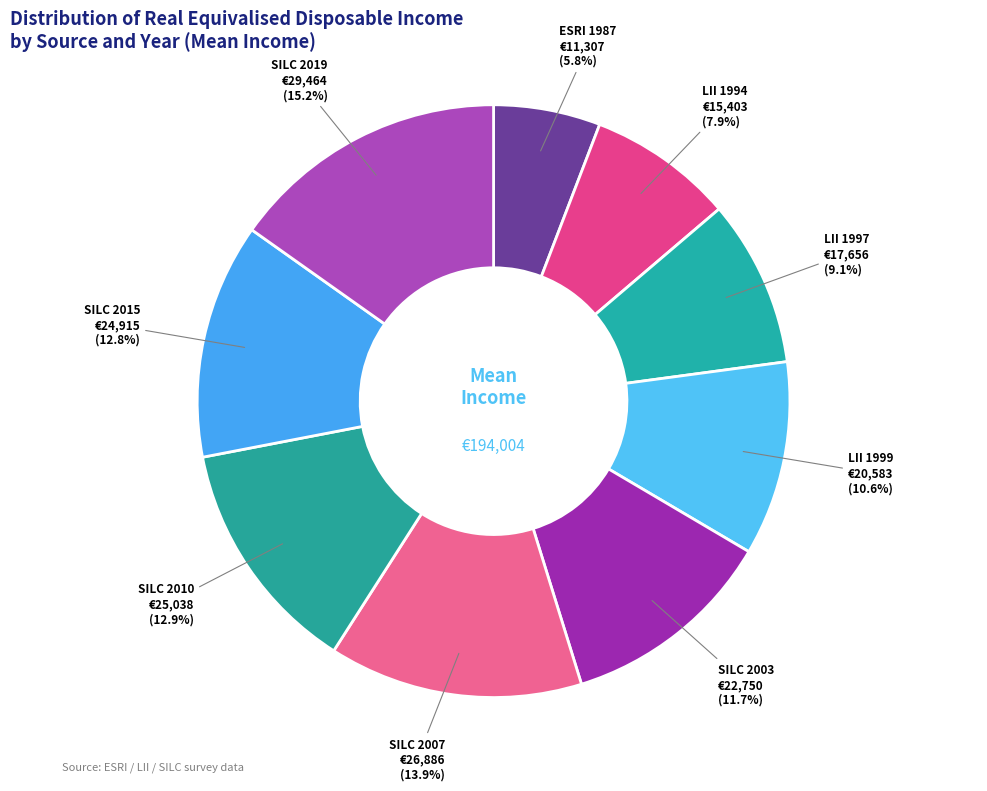

Count the number of slices in the pie.

9